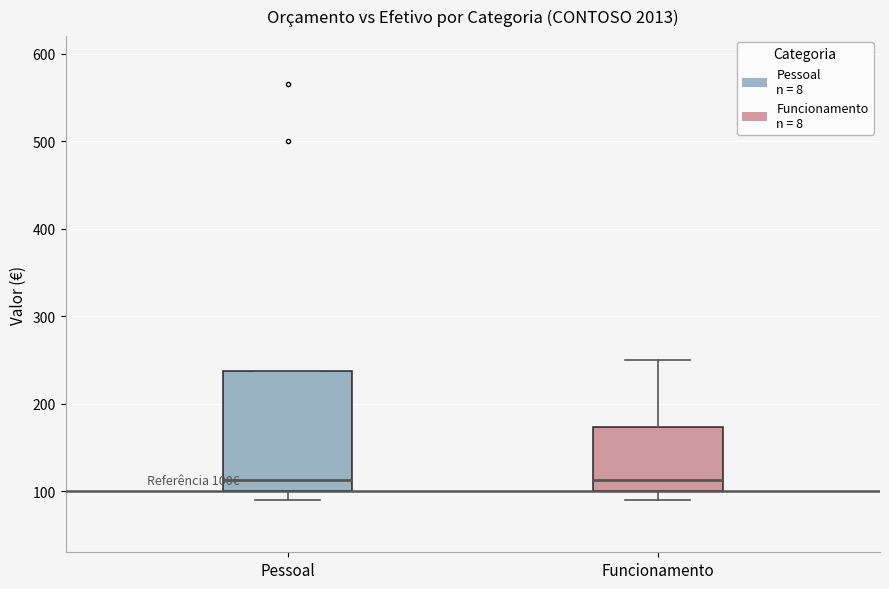

Which box is the tallest, from its lower edge to its upper edge?

Pessoal